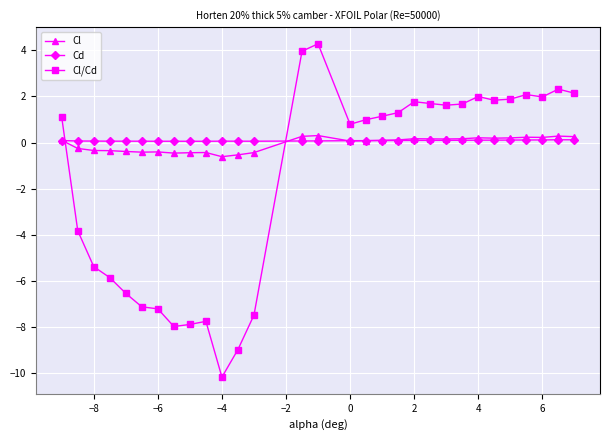

After their last crossing, which series has the higher values: Cd or Cl/Cd?

Cl/Cd